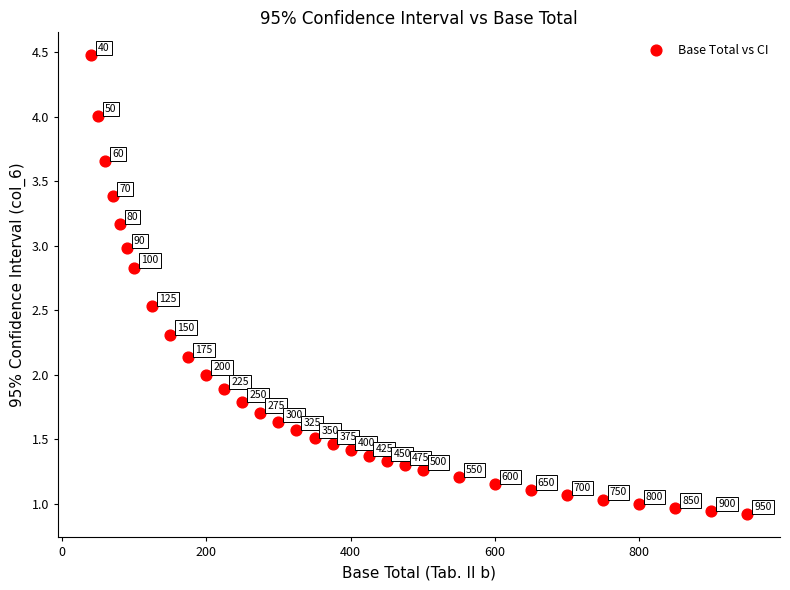

What is the range of X values (max minus min)?

910.0